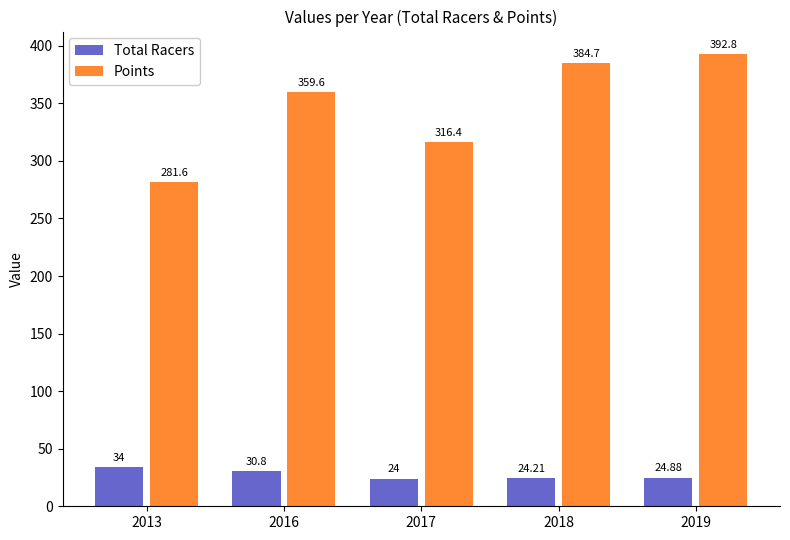

What is the difference between the maximum and minimum values in the Points series?

111.2